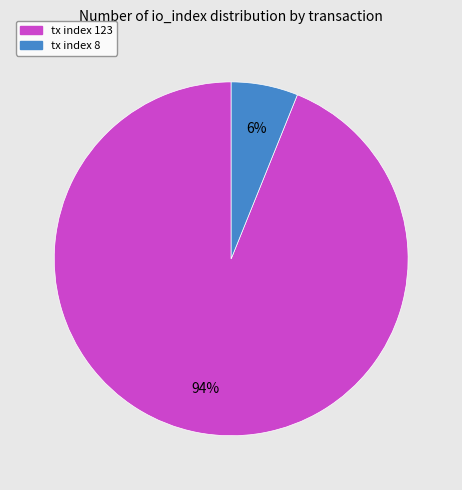

Rank the categories by value from highest to lowest.

tx index 123, tx index 8